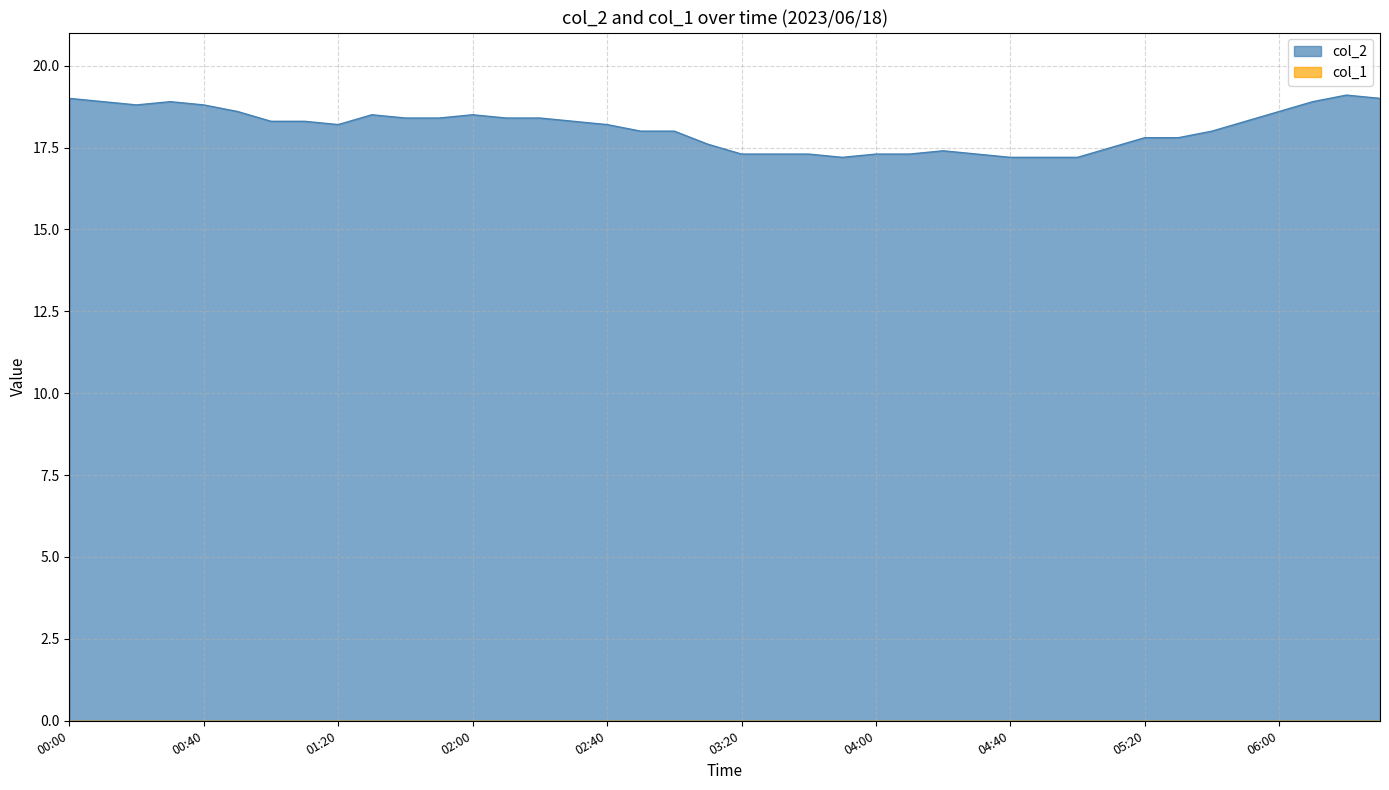

What is the smallest value displayed?

0.0